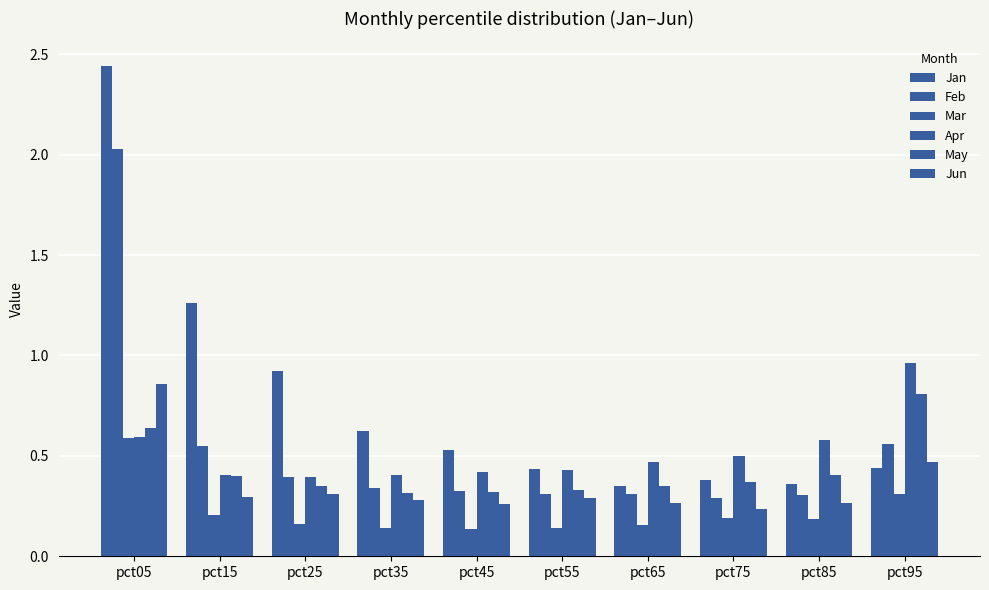

Count the number of data series in this chart.

6